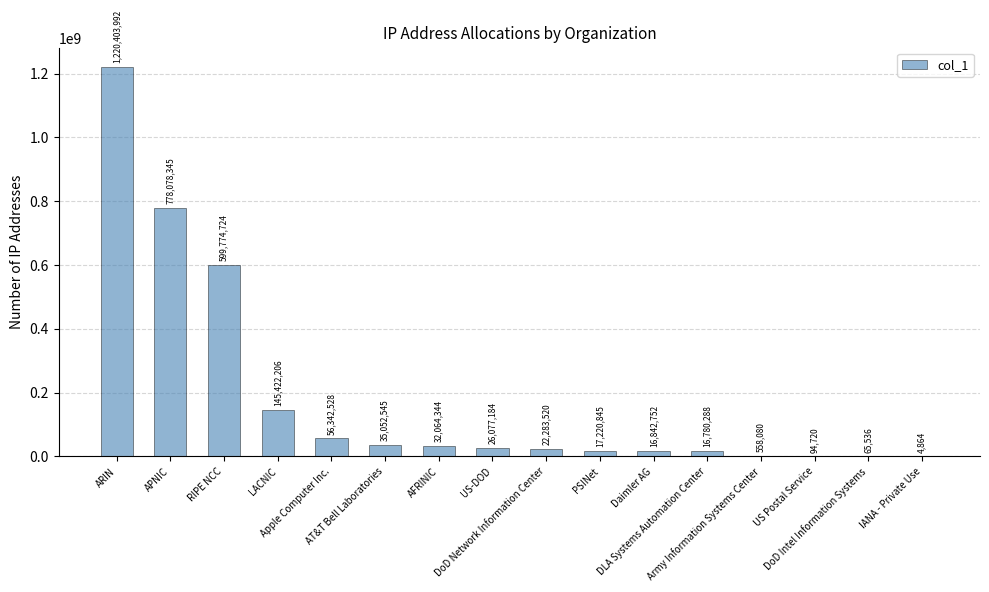

Are the bars horizontal?

No